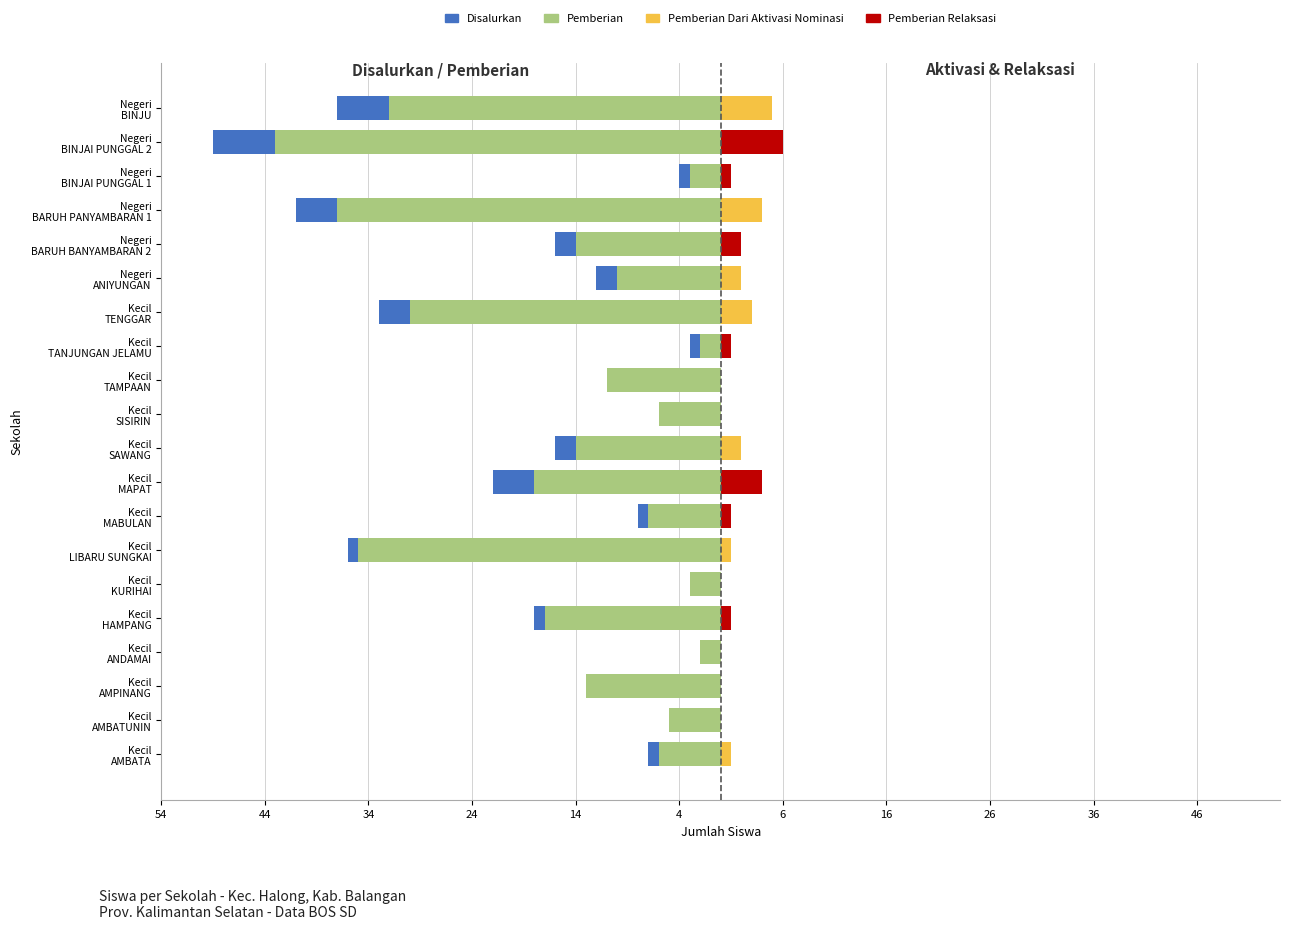

How many categories are shown in the chart?

20